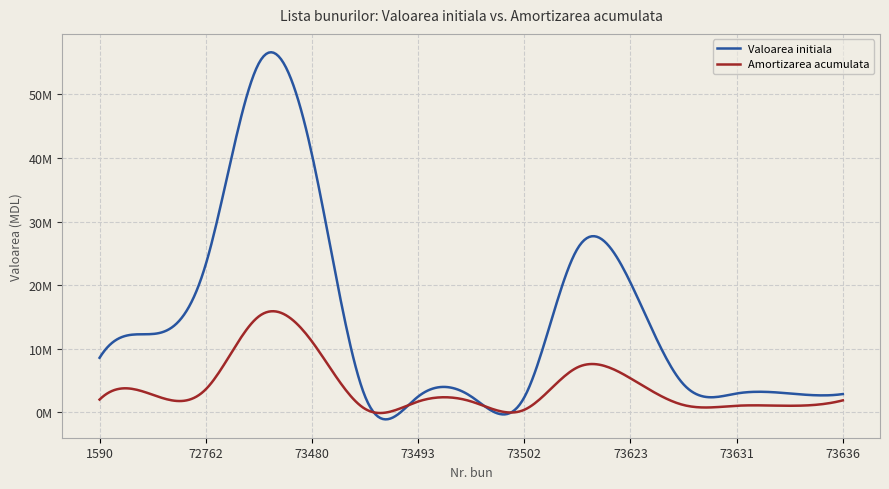

Reading left to right, what are all the values shown in this chart?

Valoarea initiala: 8579132.5	12322910.3	23262485.4	54878006.6	40563818.0	2528280.7	2482864.4	2498693.3	2366963.9	25706108.0	20399602.9	4405826.4	2971658.5	2971658.5	2881694.4
Amortizarea acumulata: 2013261.2	2771347.3	3622329.5	15091451.8	11155050.1	556221.6	1706969.2	1717851.7	406822.0	7069179.5	5354896.0	1156529.4	1040080.3	1040080.3	1891111.9